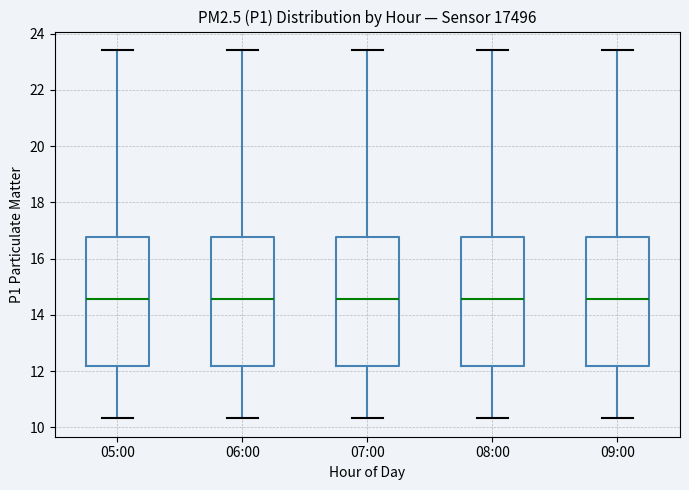

Where does the median line of the box for 05:00 sit on the y-axis? The values are not printed on the chart, so give them approximately, as read against the axis.

14.6